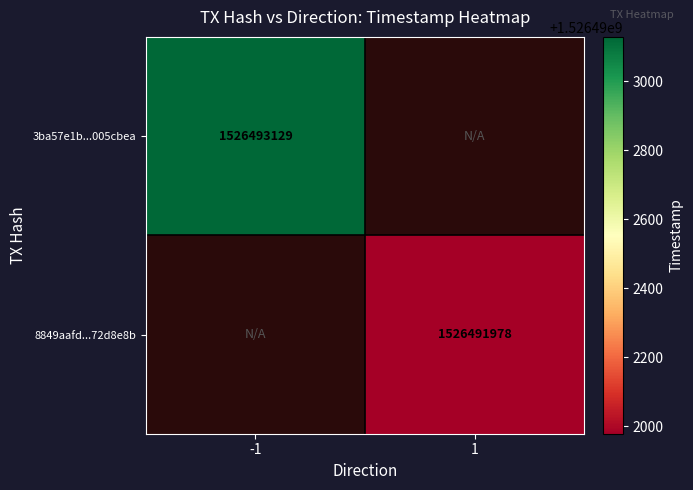

What is the spread (max minus min) of values at direction?

2